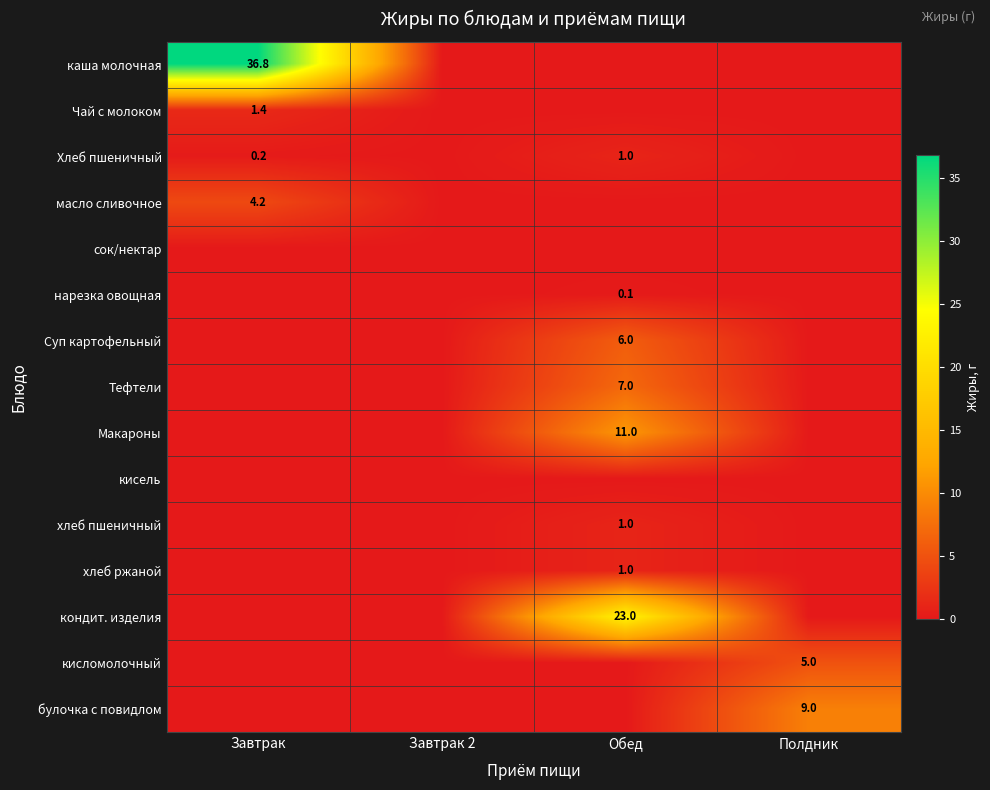

True or false: Хлеб пшеничный has a value of 0.2 at Завтрак.

True